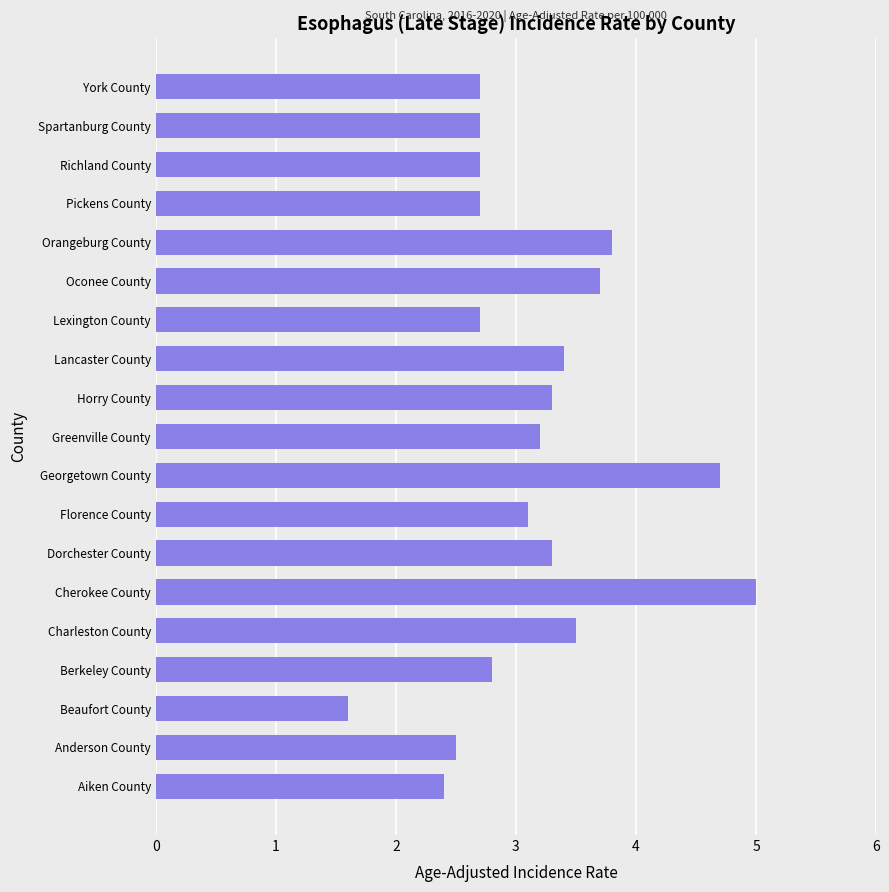

At which category does the chart reach its peak across all series?

Cherokee County